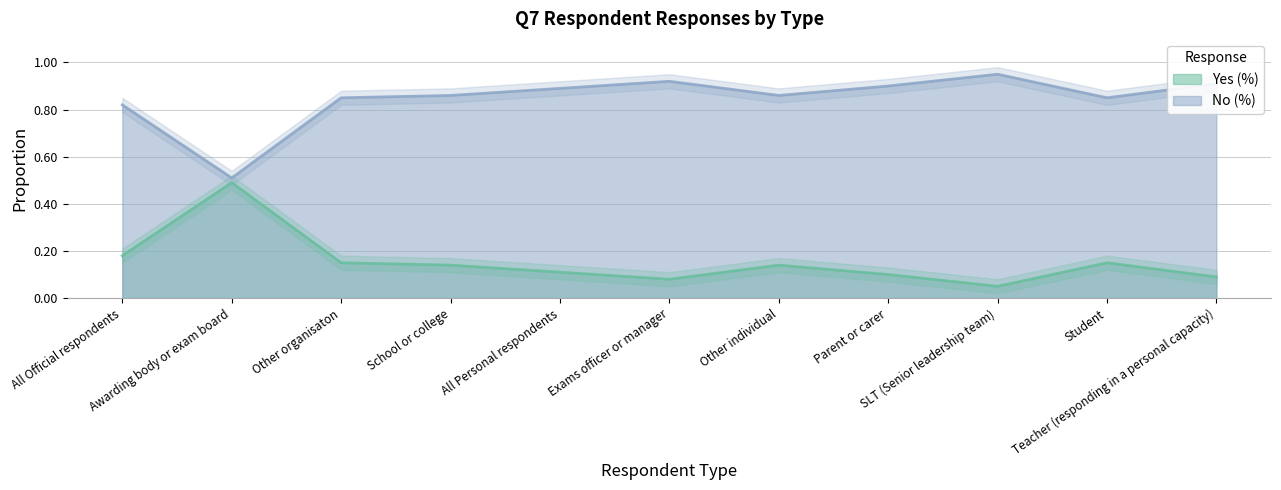

At which label is Yes (%) closest to 0?

SLT (Senior leadership team)